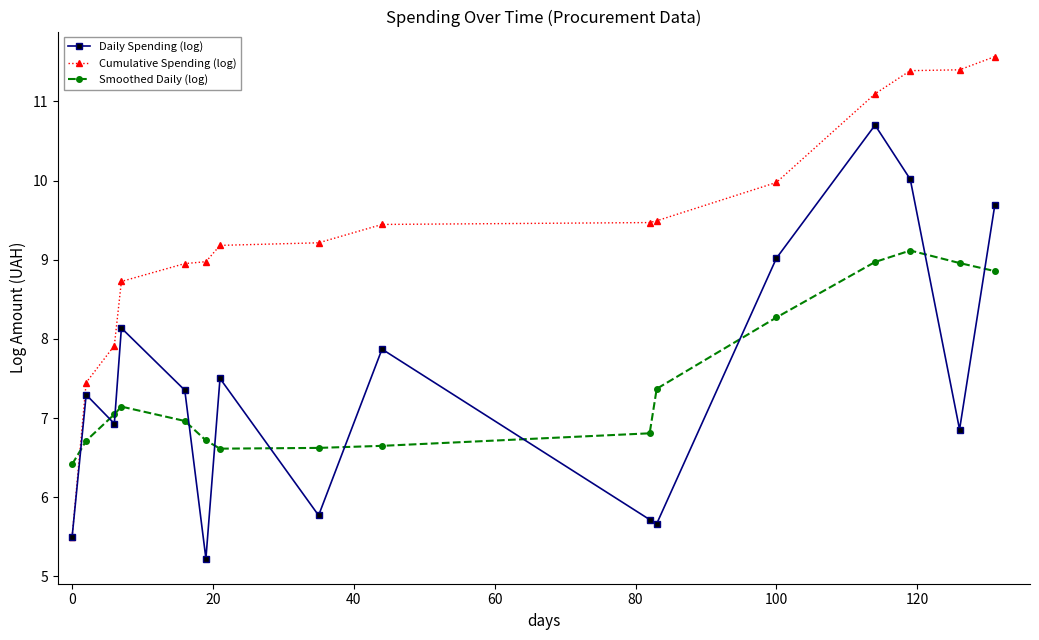

What is the value of the Smoothed Daily (log) point at the 14th from the left?

9.1